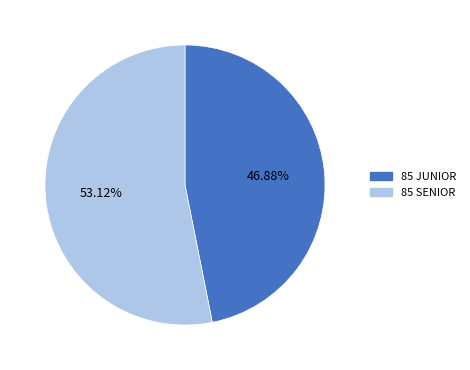

To the nearest percent, what is the combined percentage of 85 JUNIOR and 85 SENIOR?

100%